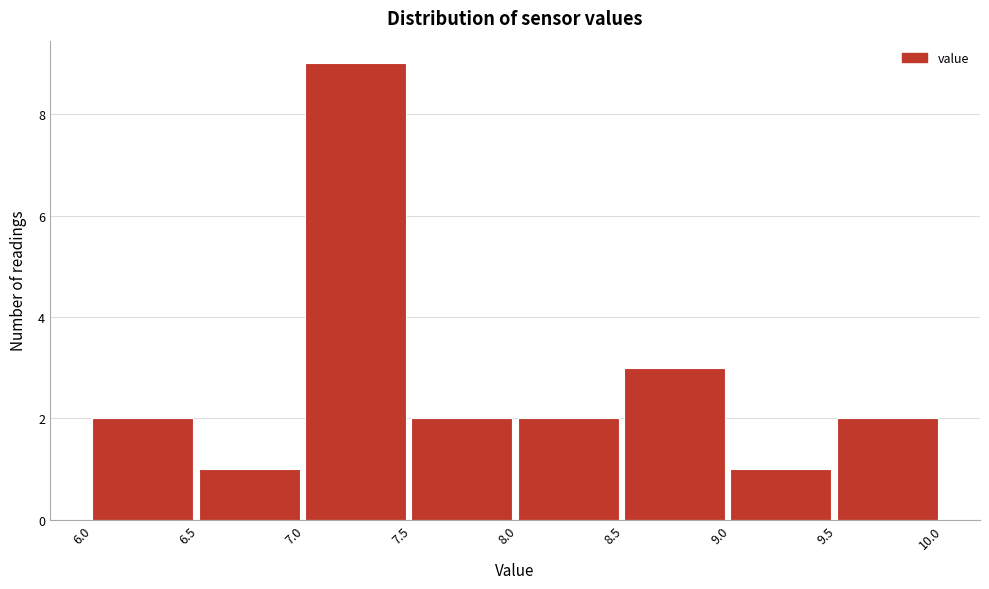

Which range on the x-axis has the tallest bar?

7.0 to 7.5